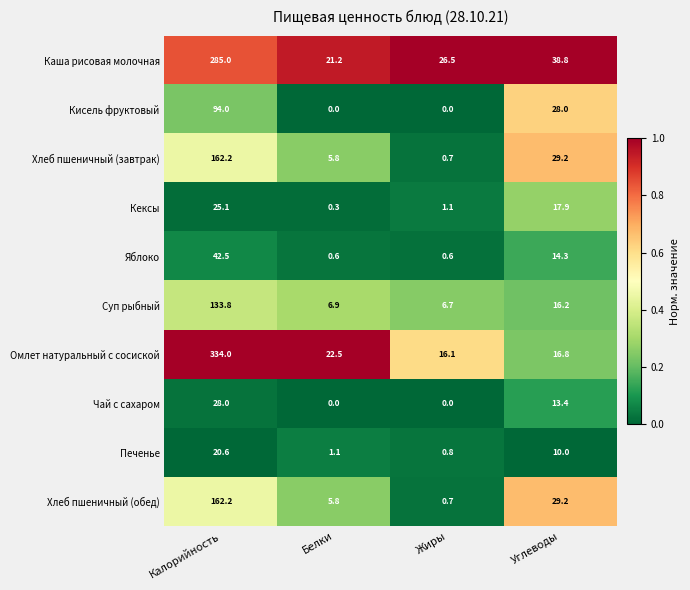

At which label does Чай с сахаром first exceed 13?

Калорийность